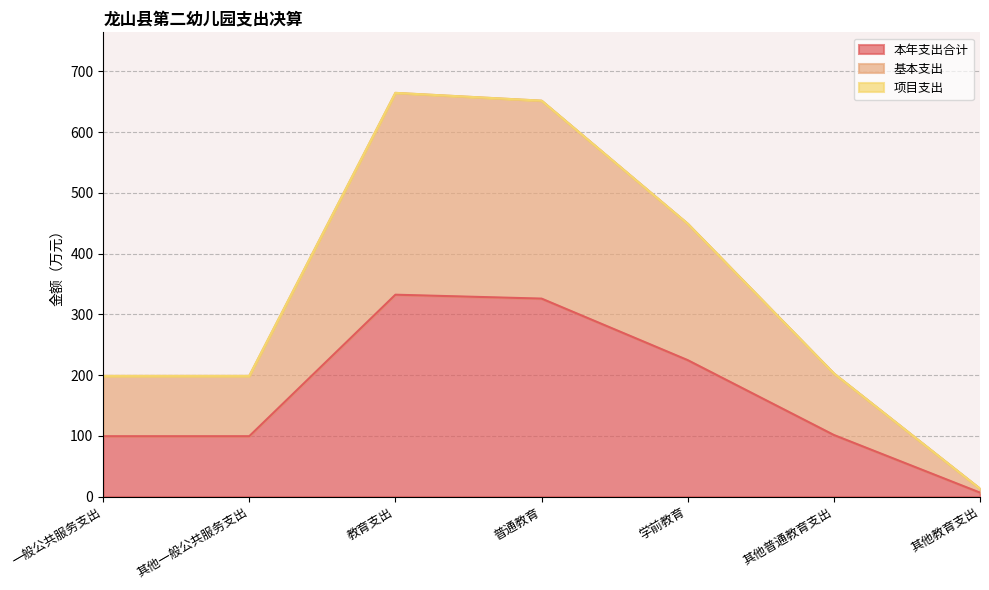

Which category has the highest value in the 本年支出合计 series?

教育支出